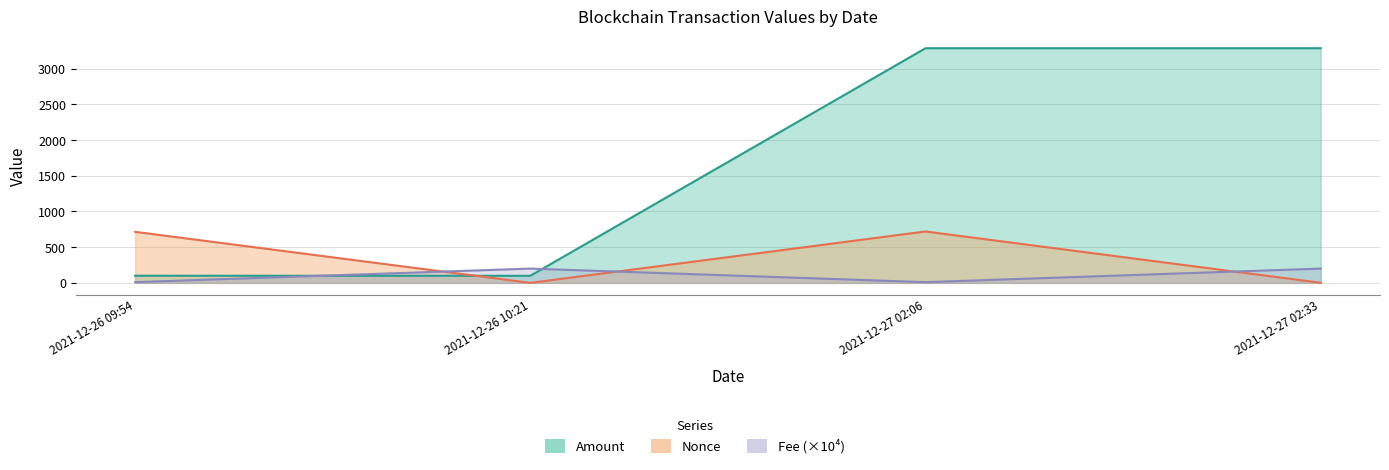

How many times do Fee and Nonce cross each other?

3